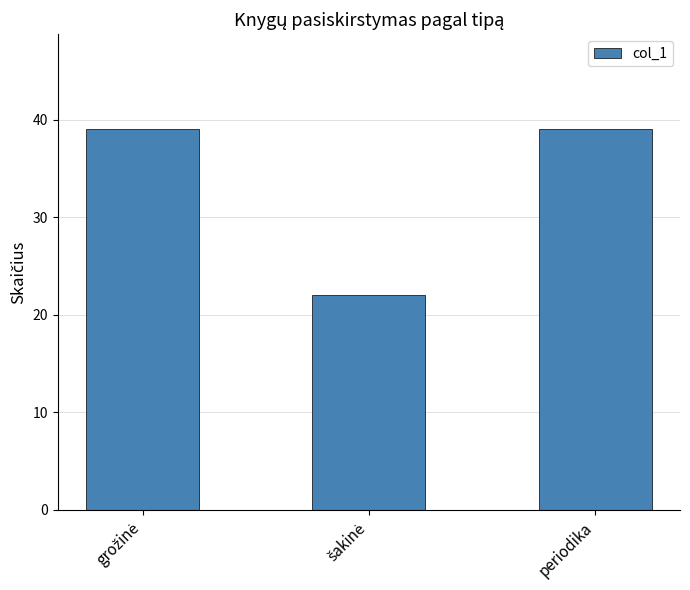

What is the value of the 3rd bar from the left?

39